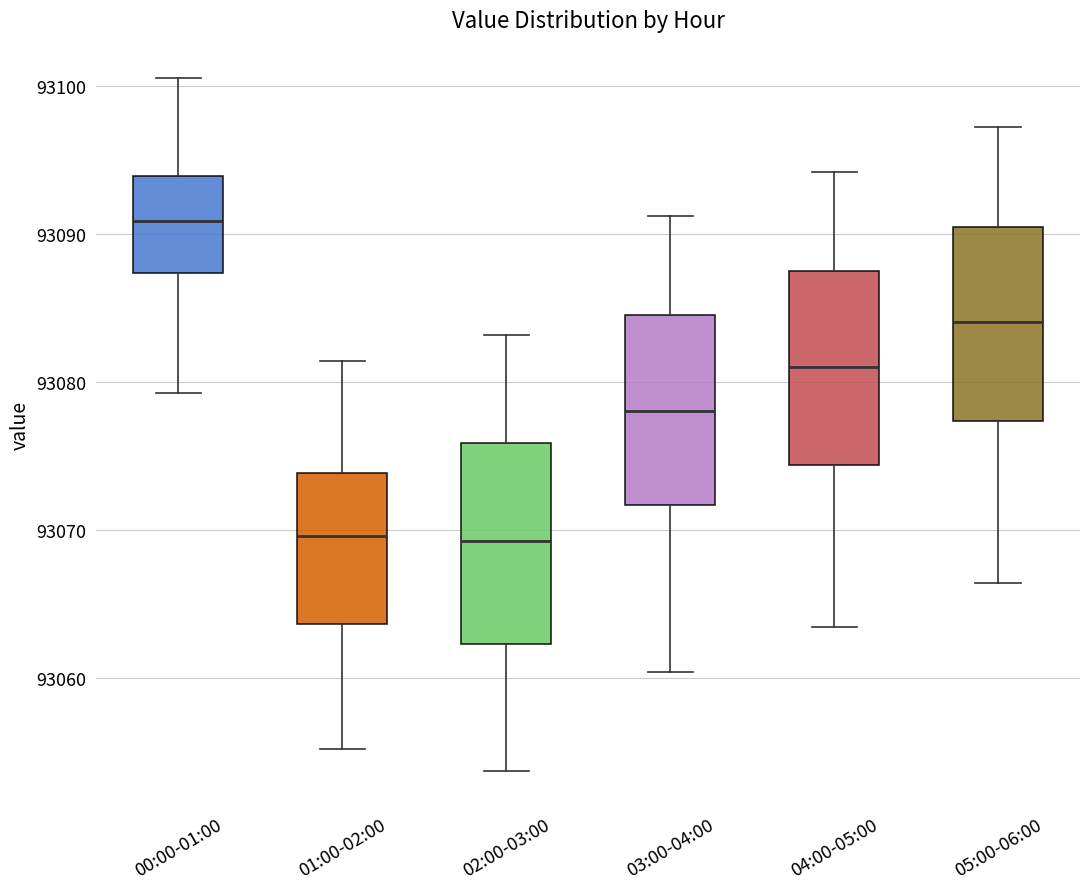

Which box's median line is the highest?

00:00-01:00